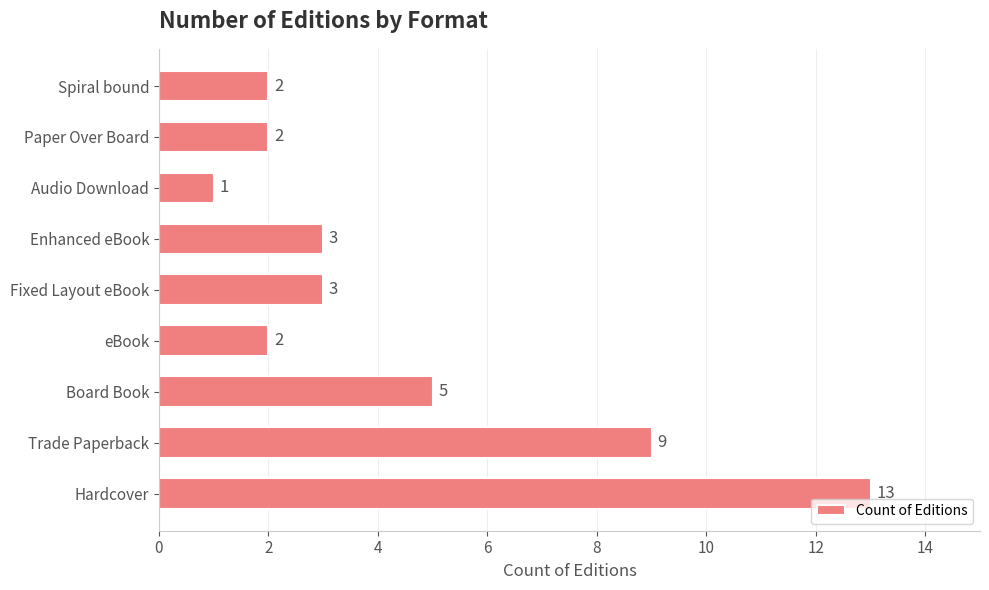

Which has a higher value, Enhanced eBook or Trade Paperback?

Trade Paperback